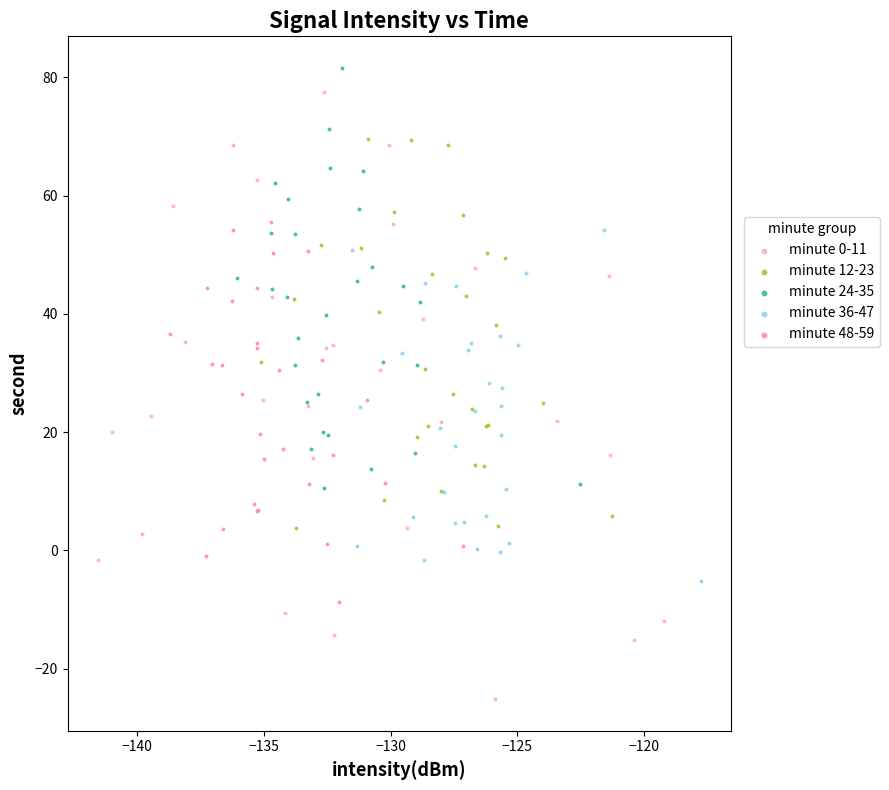

Which series has the largest Y range (max minus min)?

minute 0-11